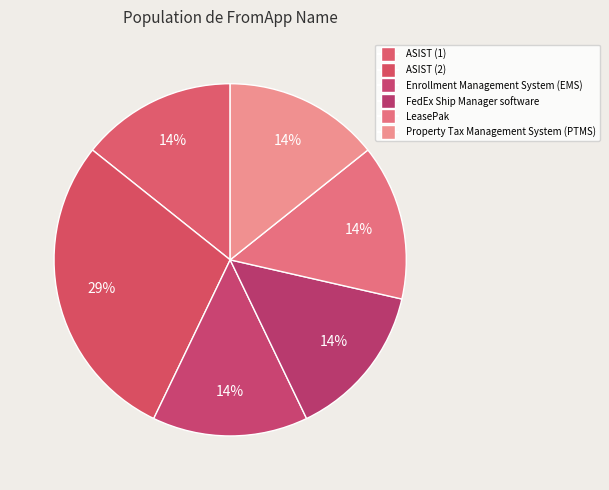

How many slices are in this pie chart?

6